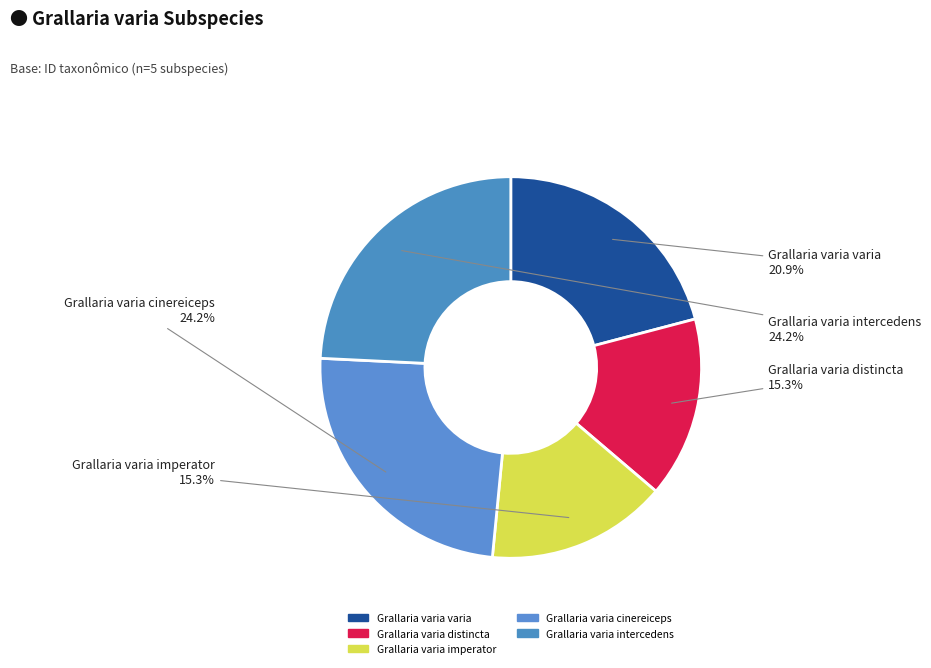

How many slices are in this pie chart?

5